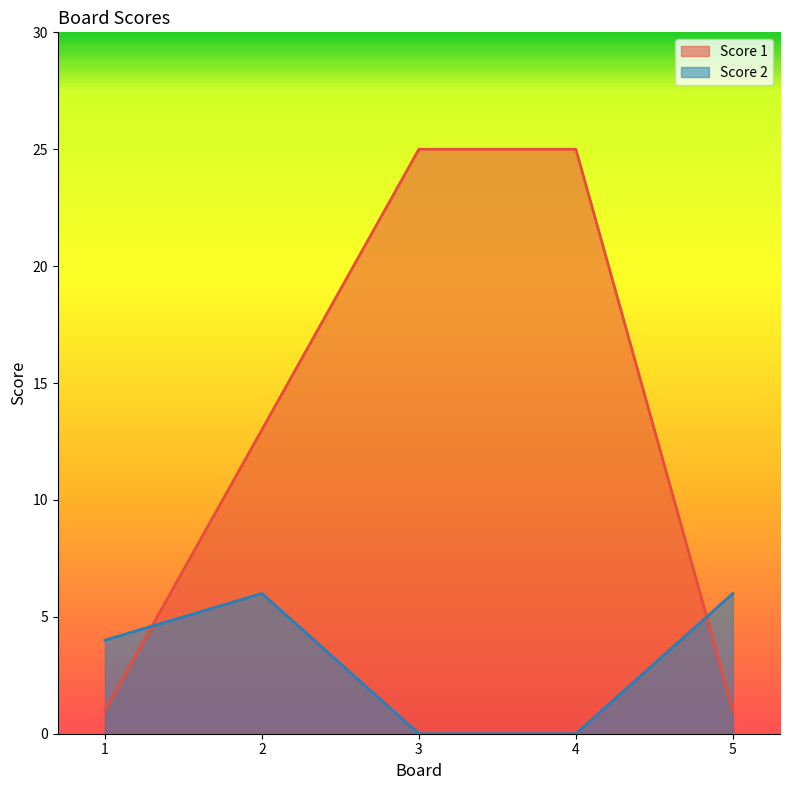

What is the difference between the highest and lowest values at 5?

5